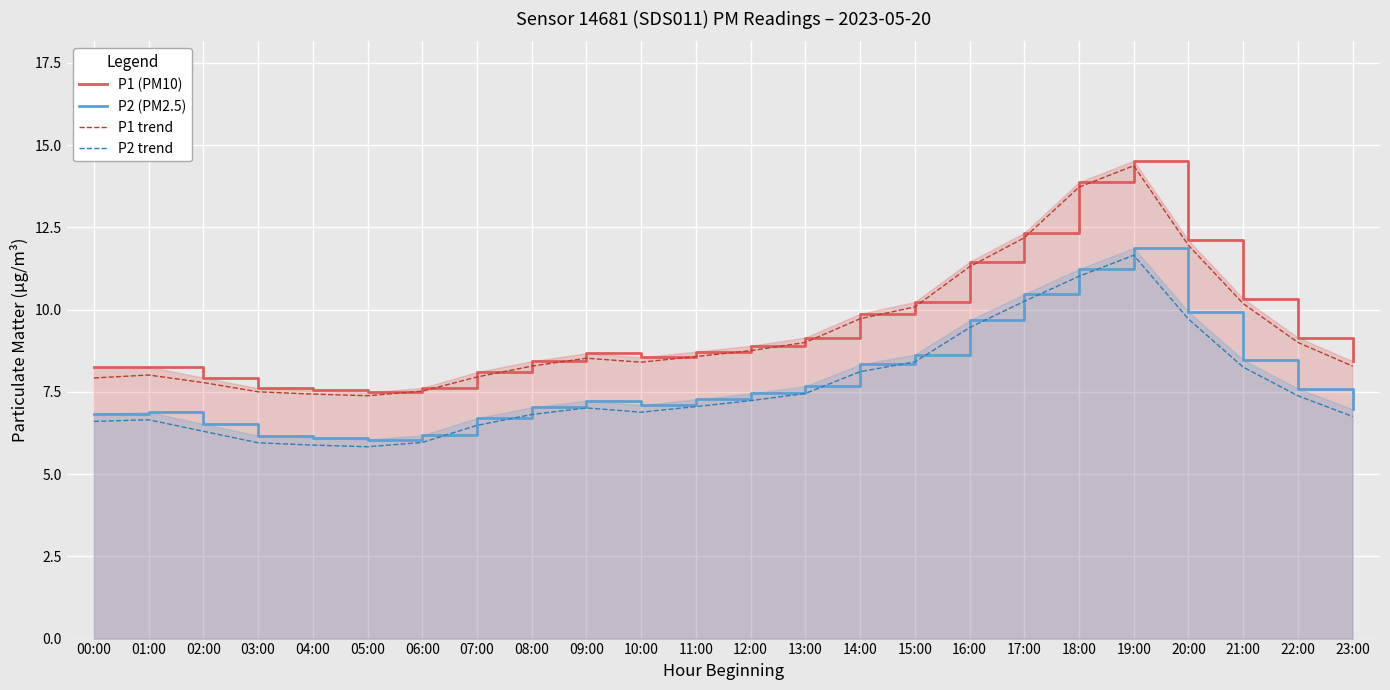

True or false: P1 (PM10) and P2 trend intersect in this chart.

False